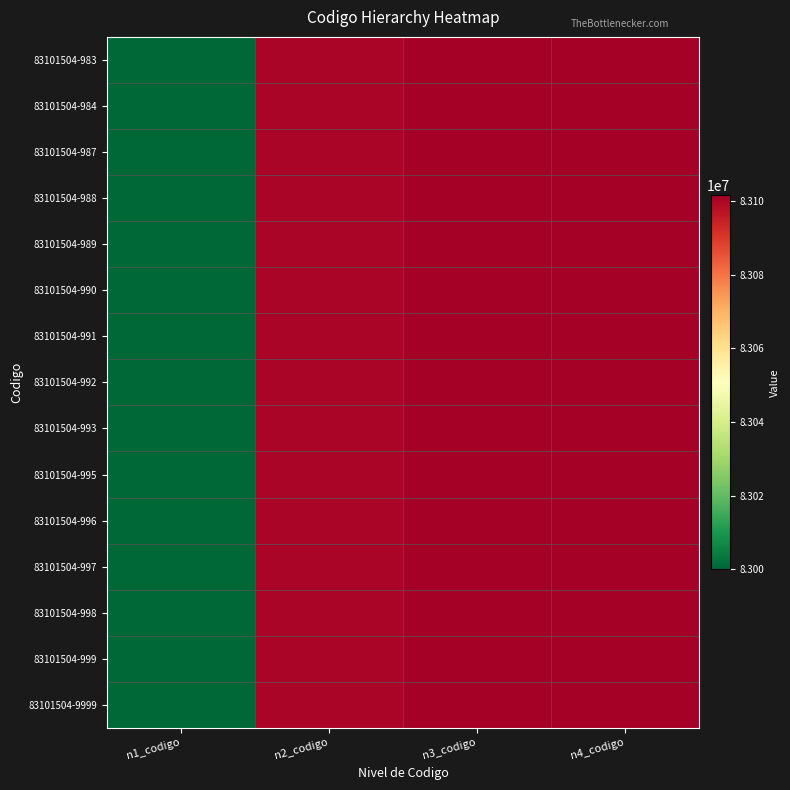

At how many categories does at least one series exceed 83003219?

3